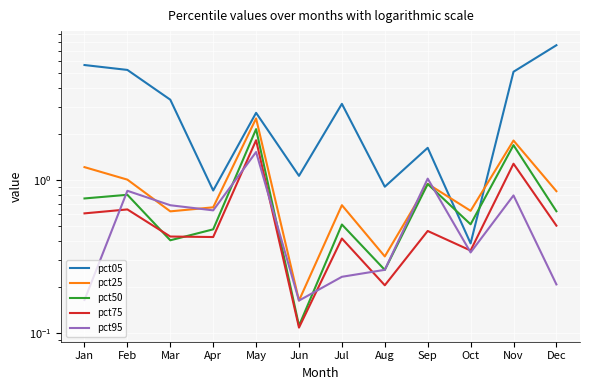

Read the pct25 value at Feb.

1.0